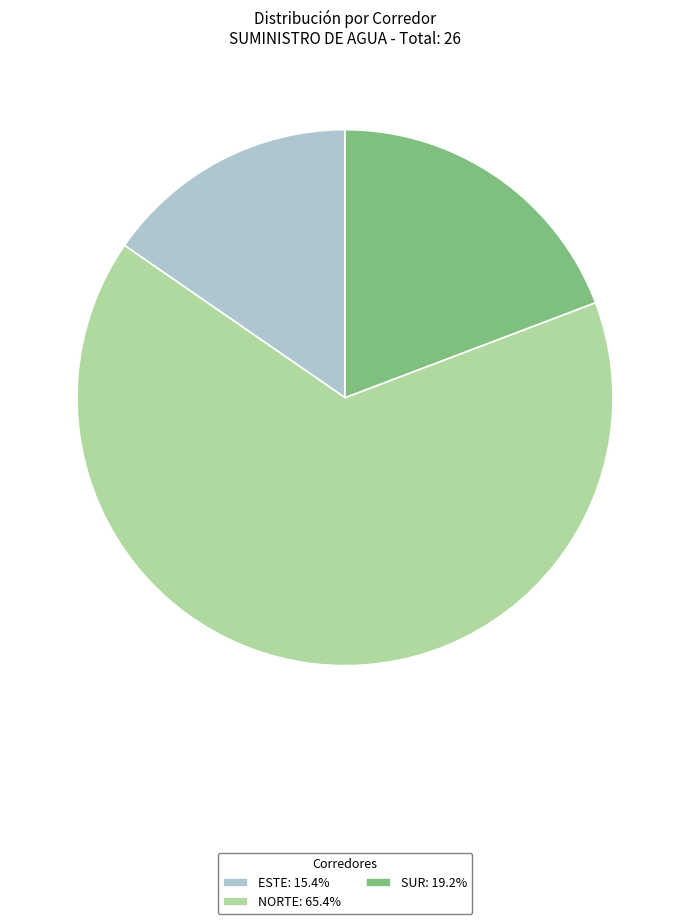

What is the smallest slice in the pie chart?

ESTE